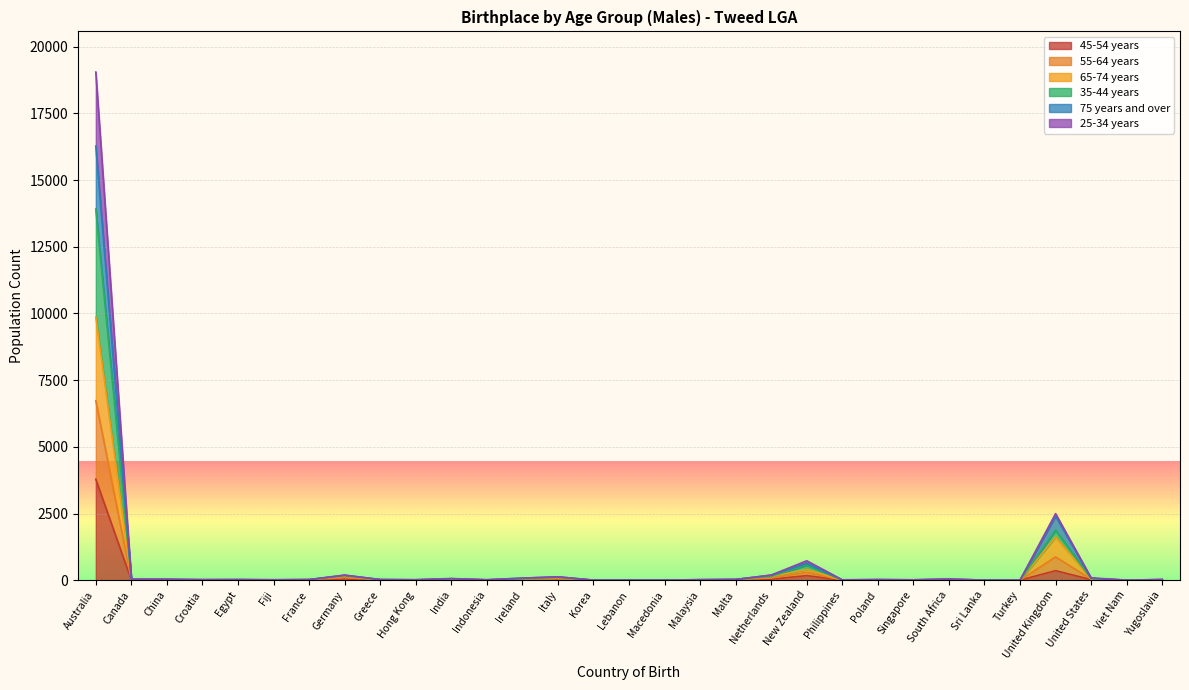

At which category is the sum across all series the highest?

Australia